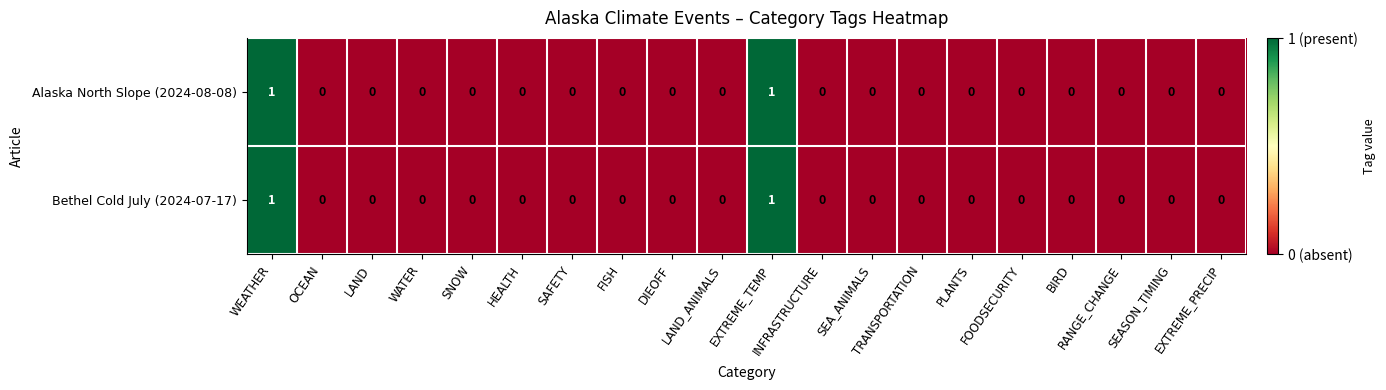

How many Bethel Cold July (2024-07-17) values are between 0 and 1?

20